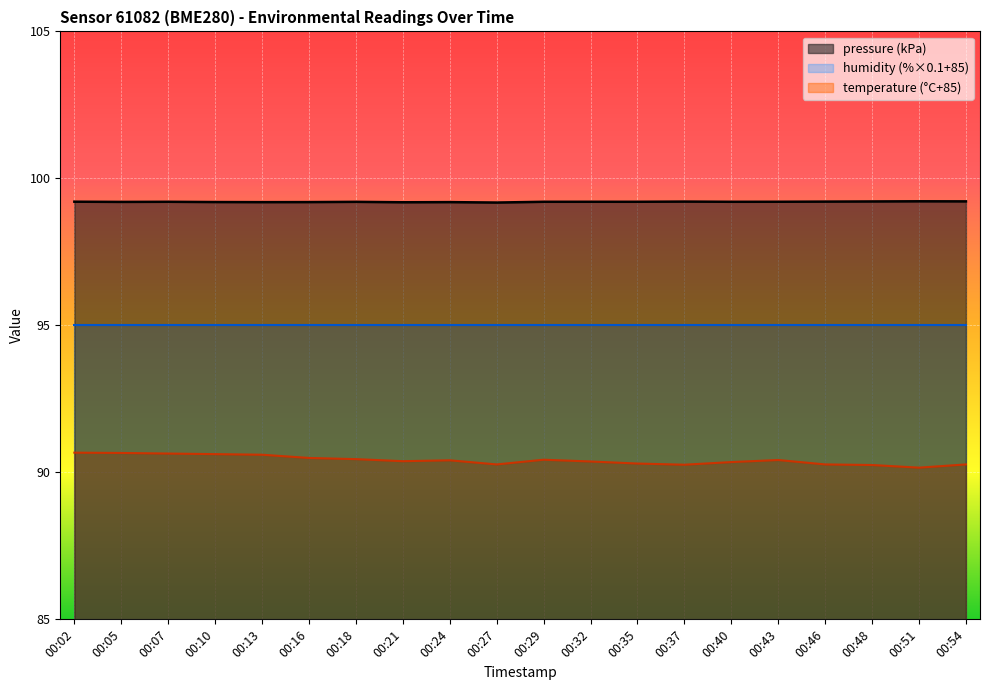

In temperature, how many points are higher than both neighbors (excluding endpoints)?

3